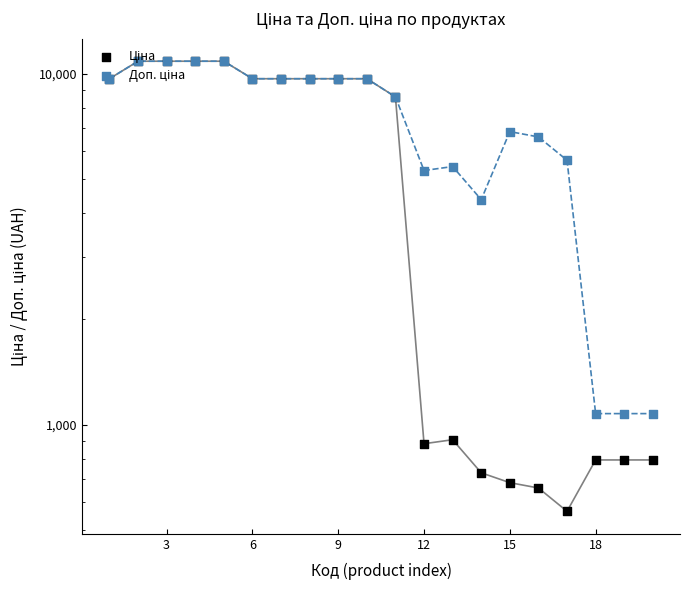

What are all the series names shown in the legend?

Ціна, Доп. ціна